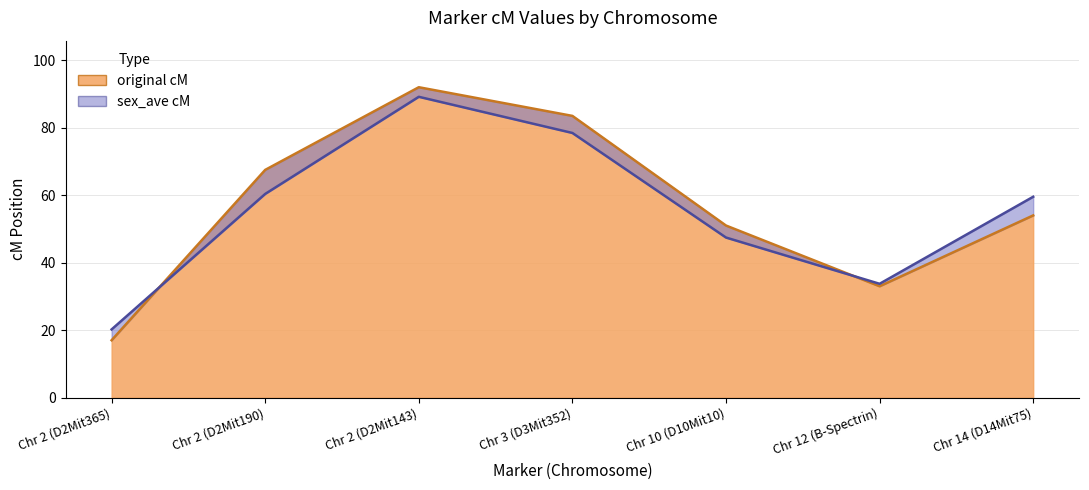

What is the spread (max minus min) of values at Chr 2 (D2Mit365)?

3.2